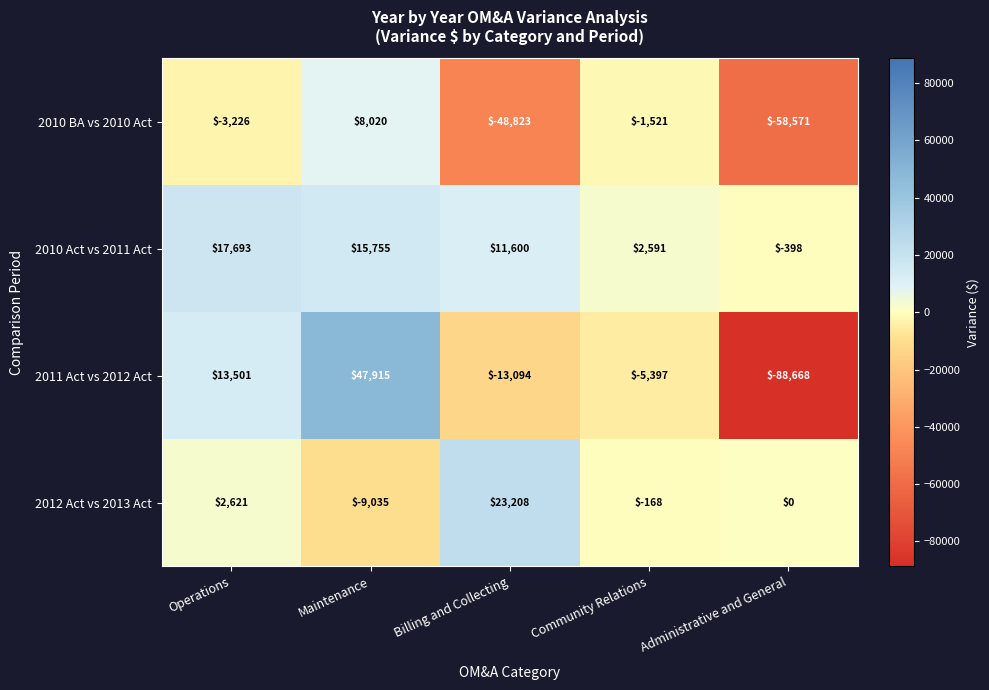

At which label does 2010 Act vs 2011 Act first exceed 11600?

Operations